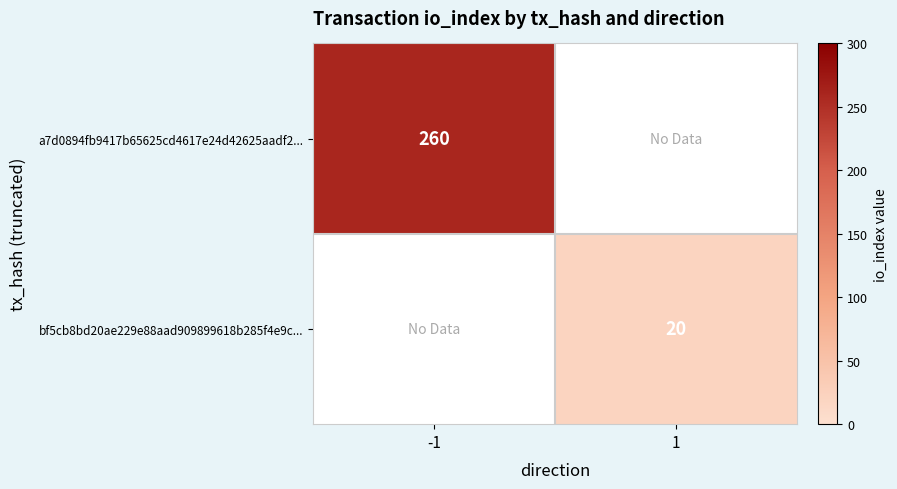

True or false: a7d0894fb9417b65625cd4617e24d42625aadf2... has a value of 107 at -1.

False